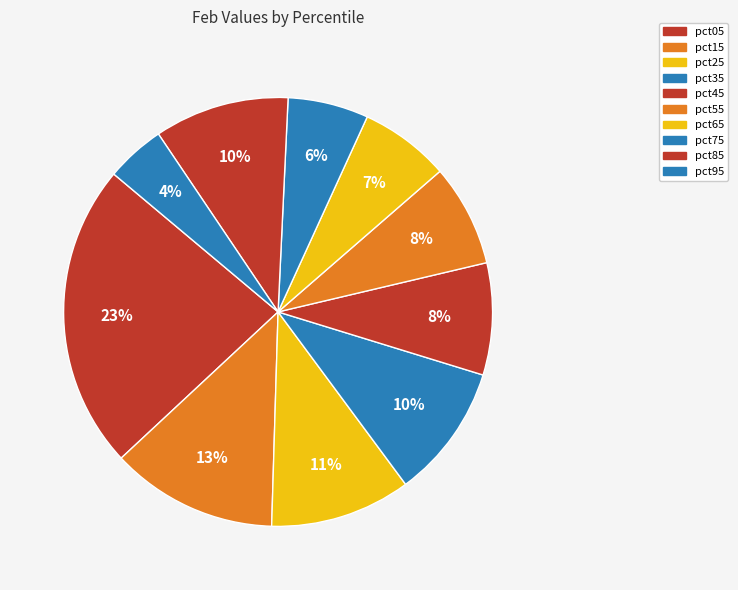

Does pct75 account for over 50% of the chart?

No